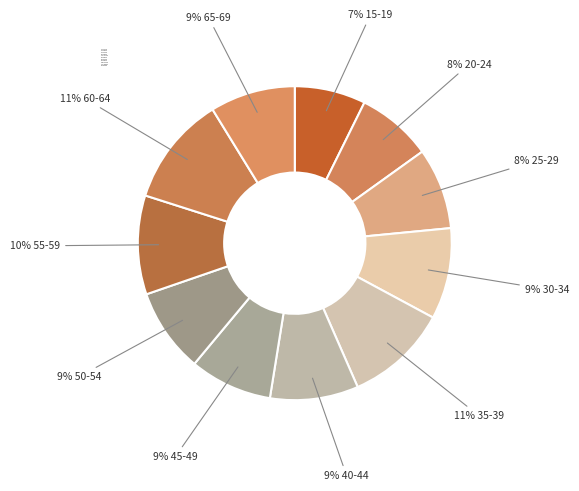

Does any single category account for the majority?

No